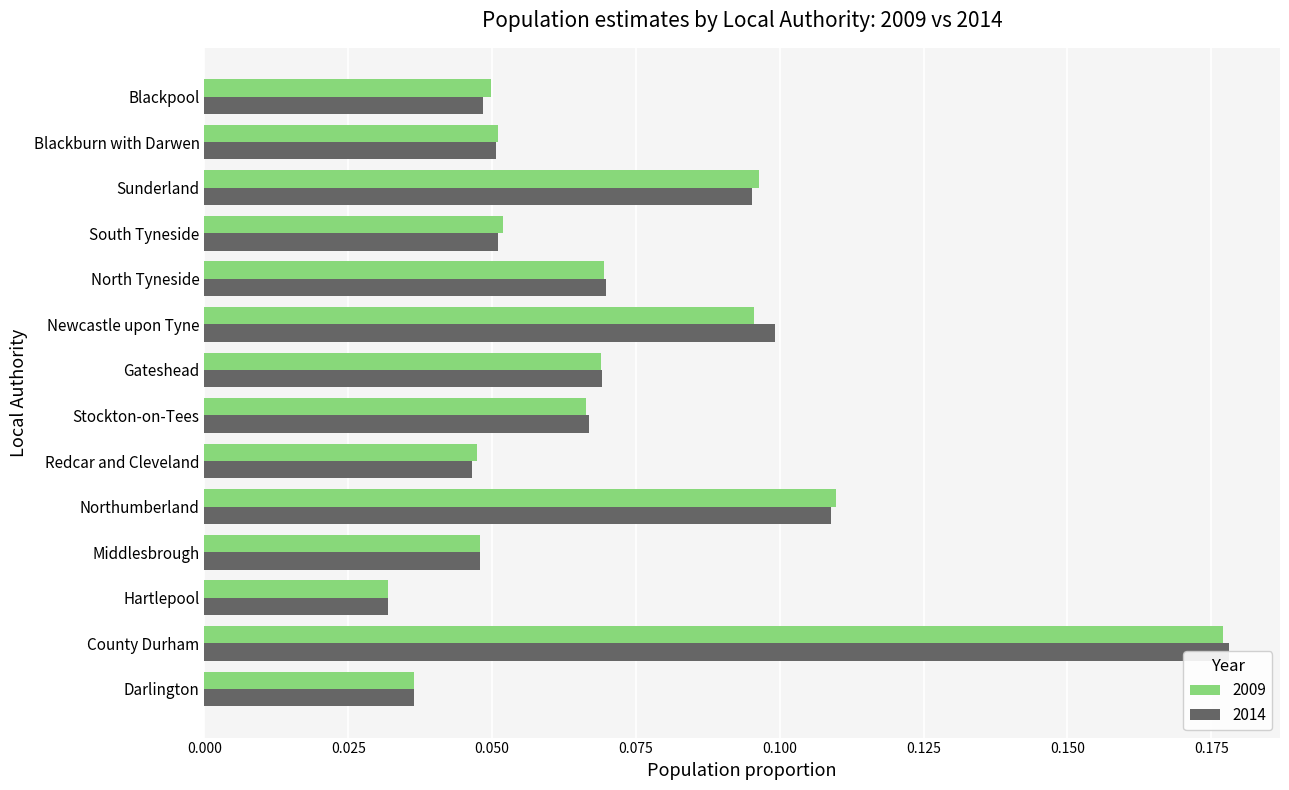

What are all the series names shown in the legend?

2009, 2014